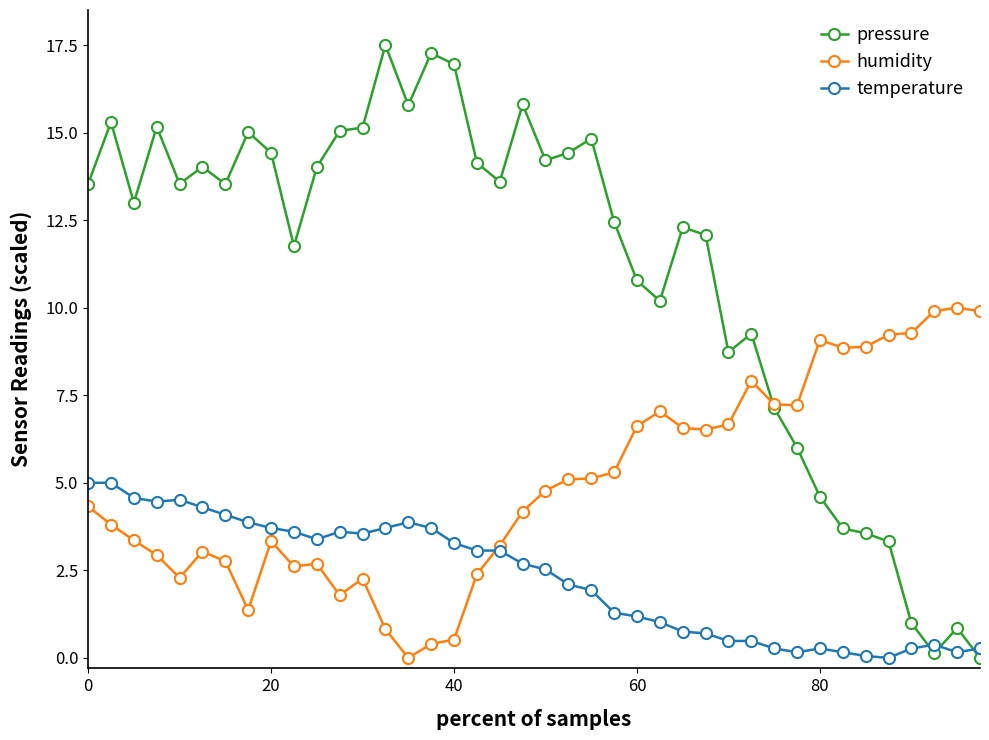

True or false: humidity has more than 1 interior local peaks.

True